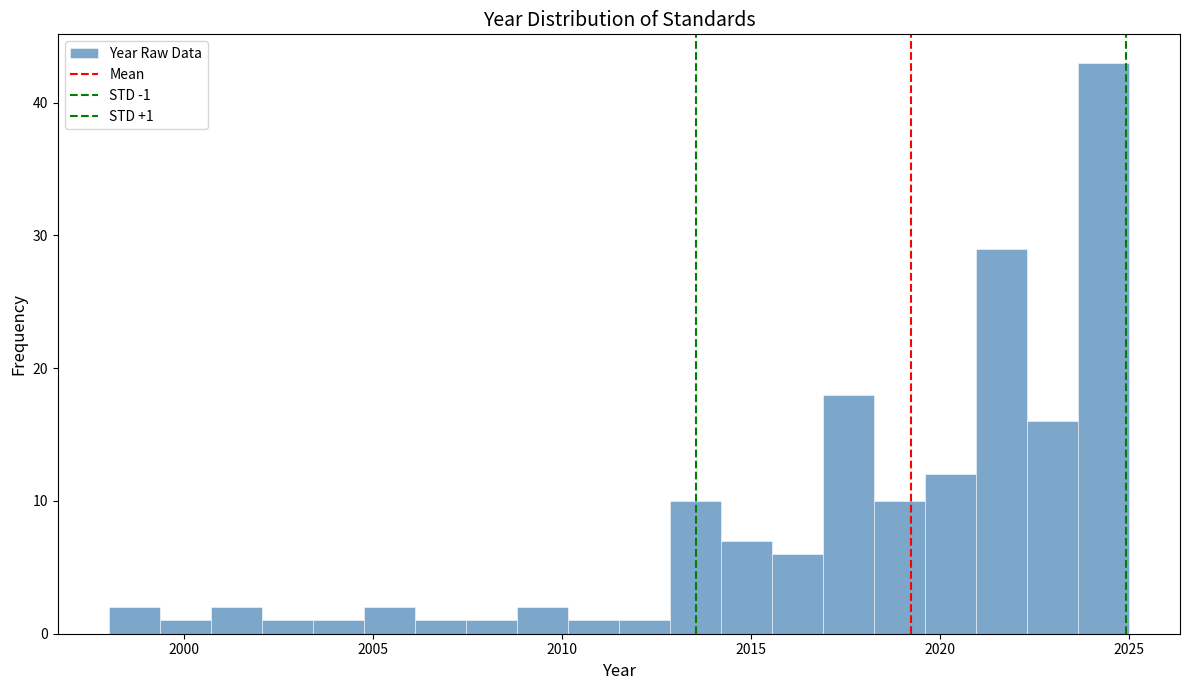

Around what value on the x-axis is the tallest bar? Give the approximate position of its centre, as read against the axis.

2024.5